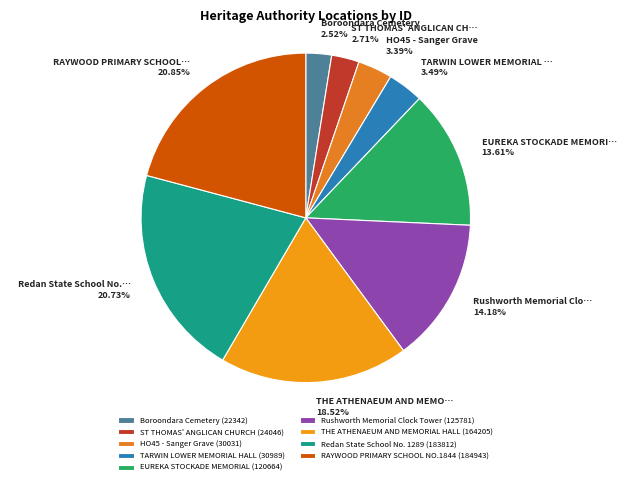

To the nearest percent, what is the difference between the largest and smallest slice percentages?

18%